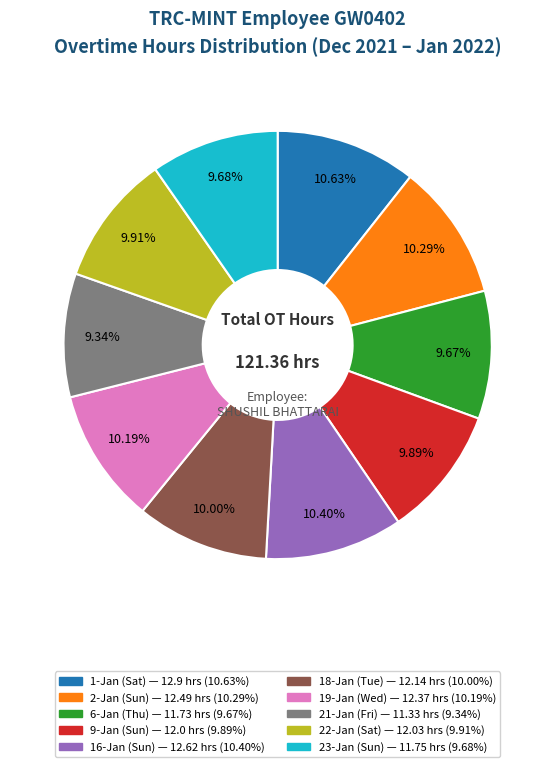

Does 2-Jan (Sun) represent more than half of the total?

No